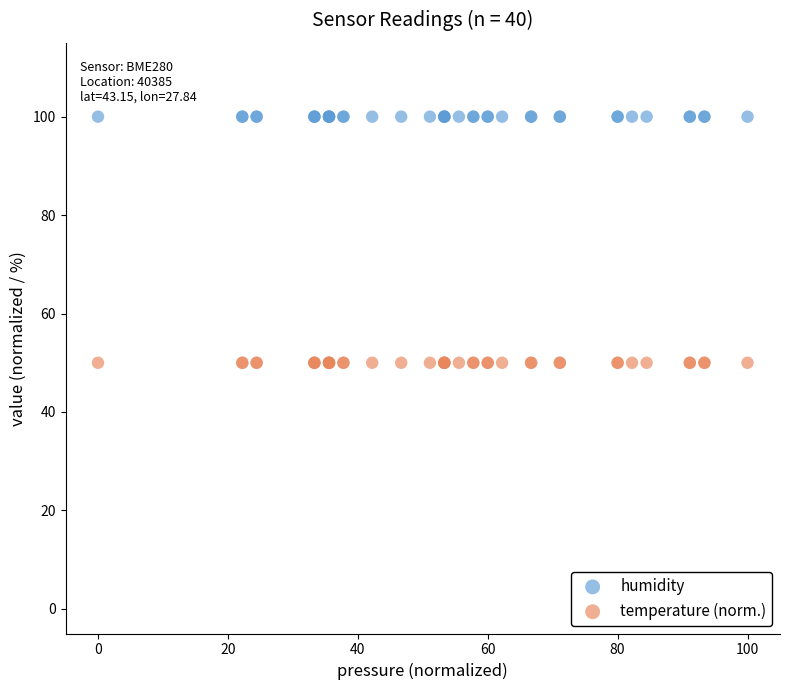

Which series contains the highest Y value?

humidity